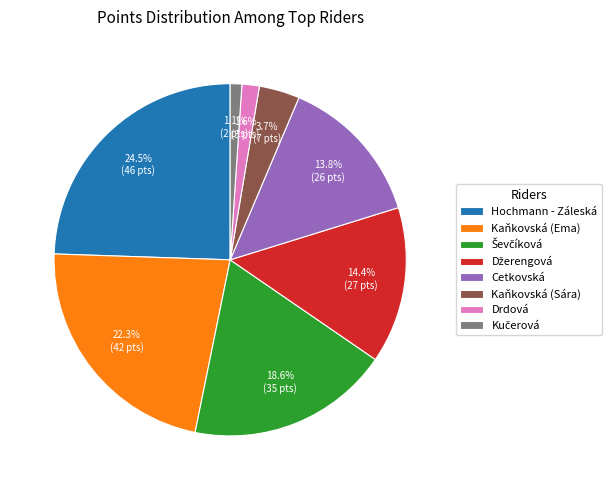

What percentage do Hochmann - Záleská and Kaňkovská (Sára) together represent?

28.2%